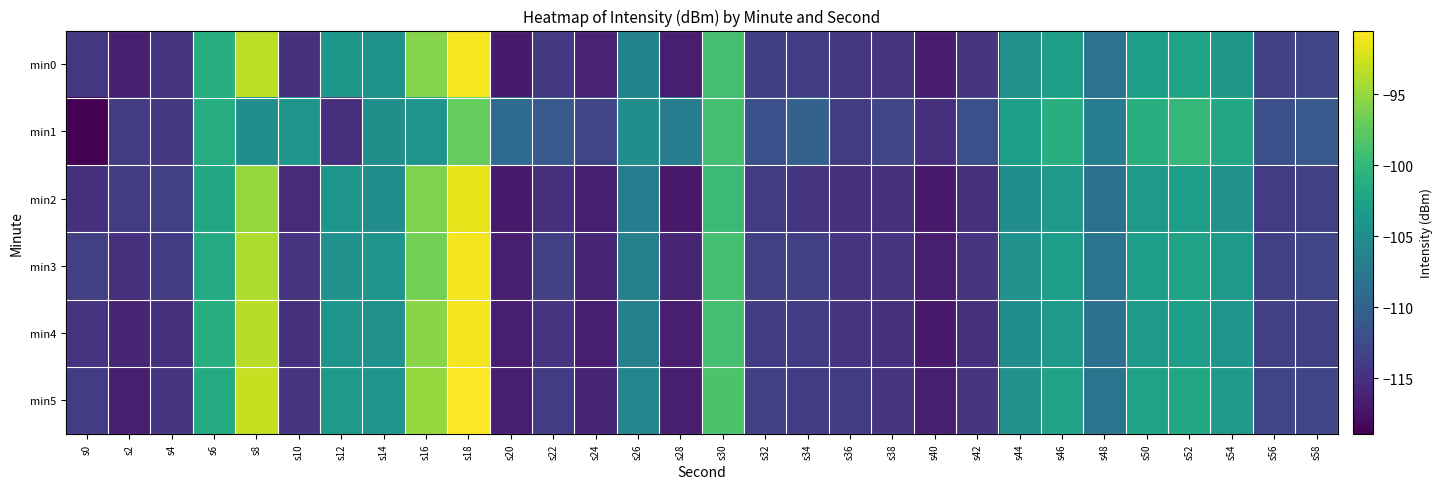

Which has a higher value, s24 or s22?

s22